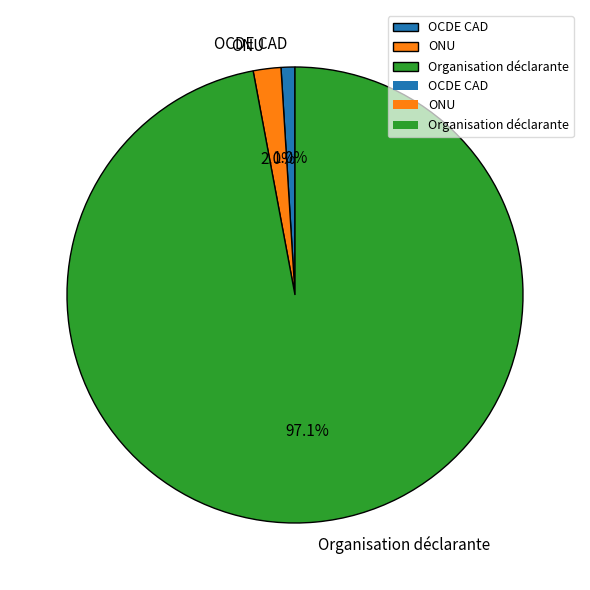

To the nearest percent, what is the difference between the Organisation déclarante and ONU slice percentages?

95%